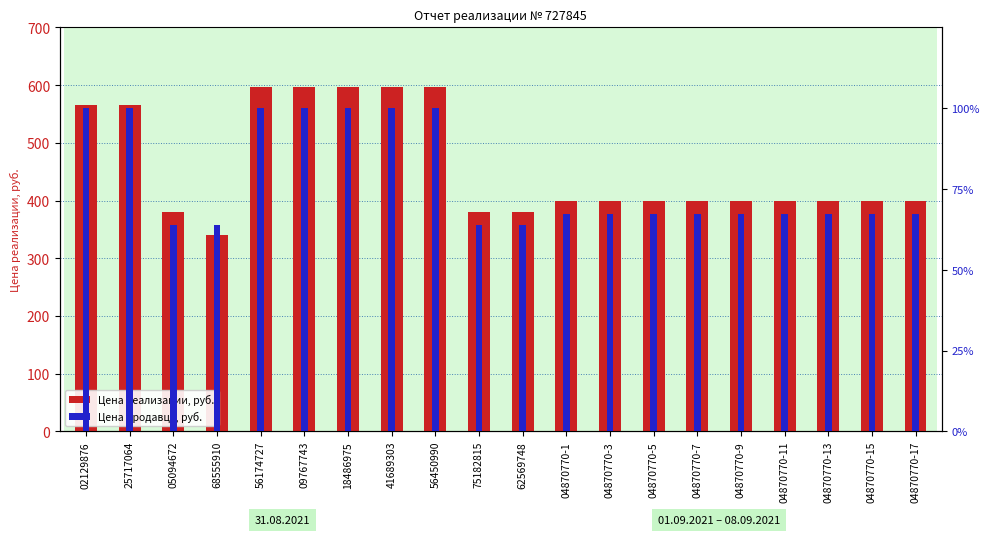

What is the difference between the maximum and second lowest values in the Цена продавца, руб. series?

36.2